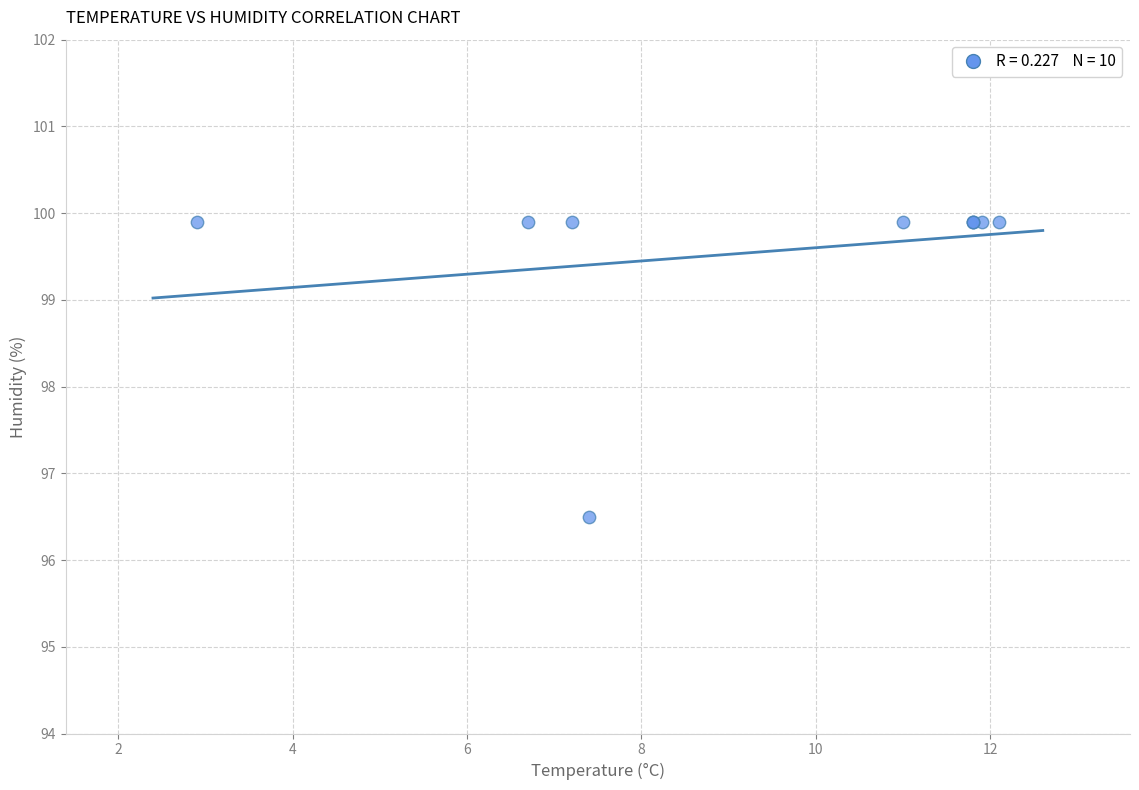

What Y value in the scatter plot is closest to 98?

96.5